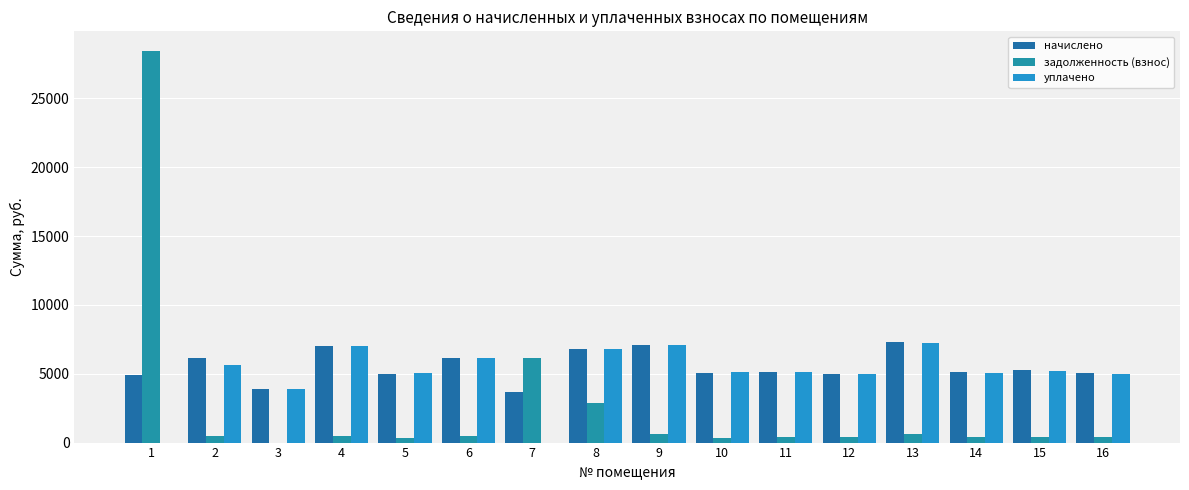

Are the bars horizontal?

No